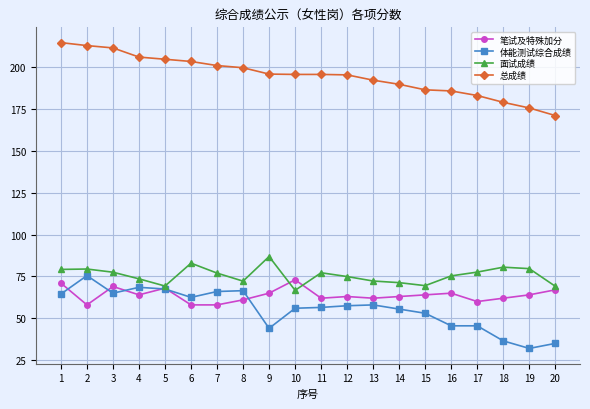

Which category has the highest value across all series?

1